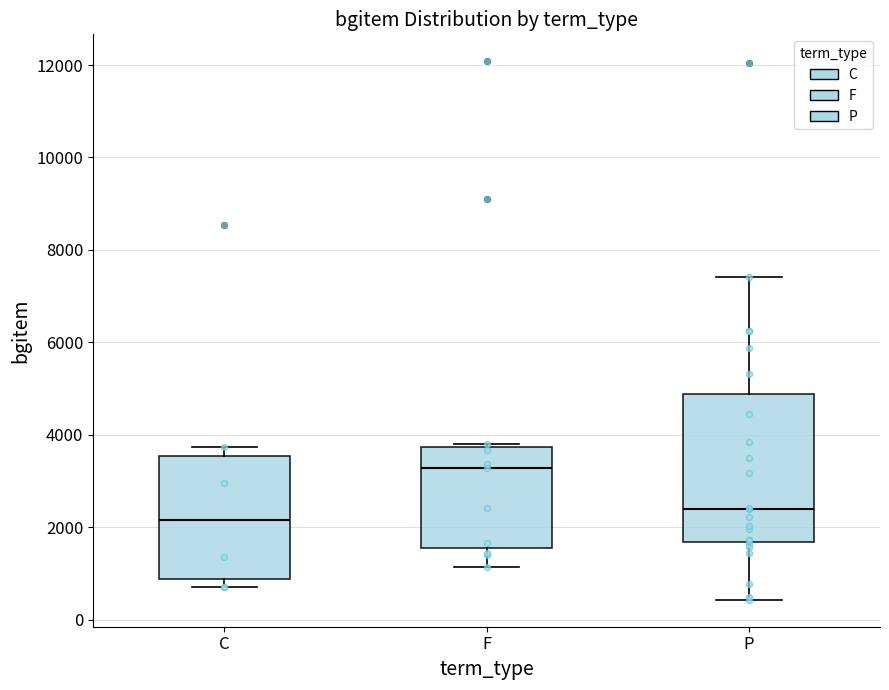

Comparing the boxes themselves (not the whiskers), which one is the tallest?

P